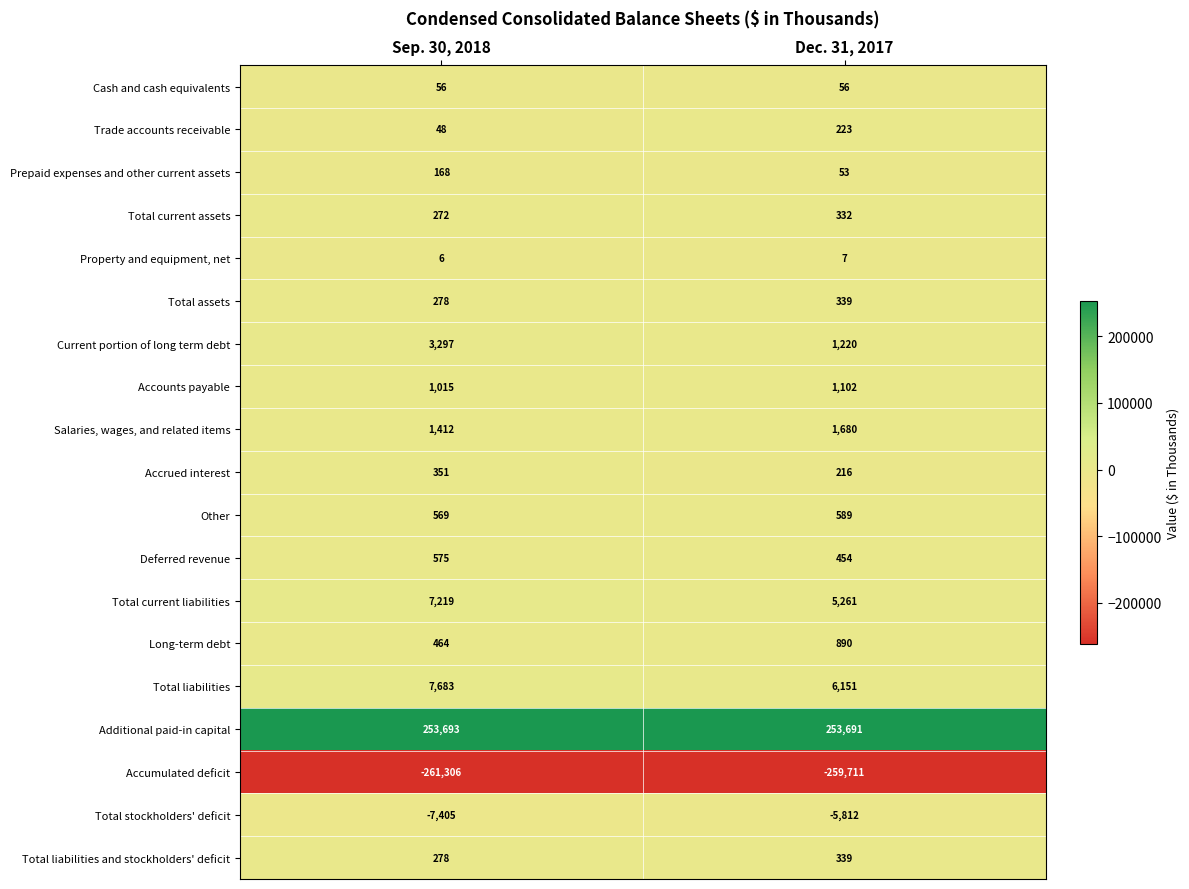

Is it true that Other equals 204 at Dec. 31, 2017?

False